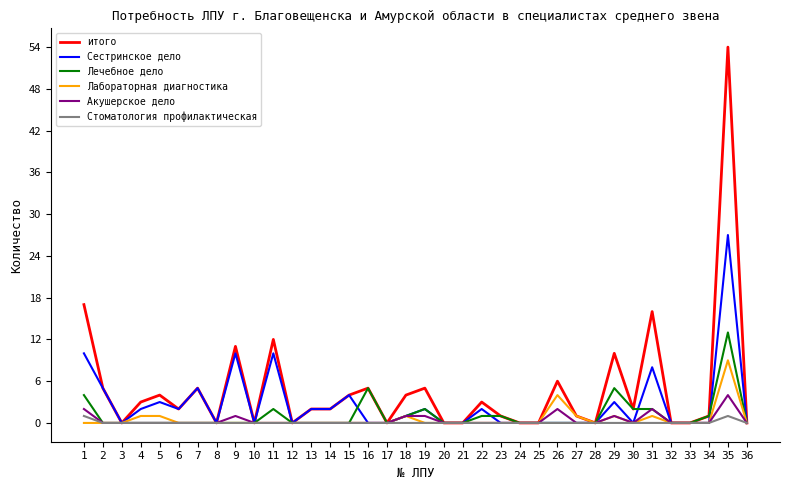

Which series changed the most between 4 and 11?

итого